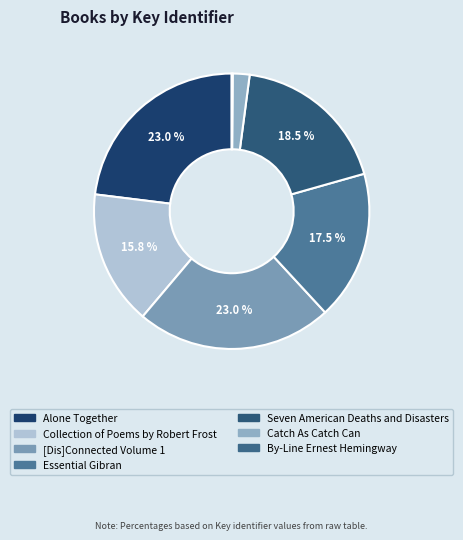

Which slice is the largest?

[Dis]Connected Volume 1